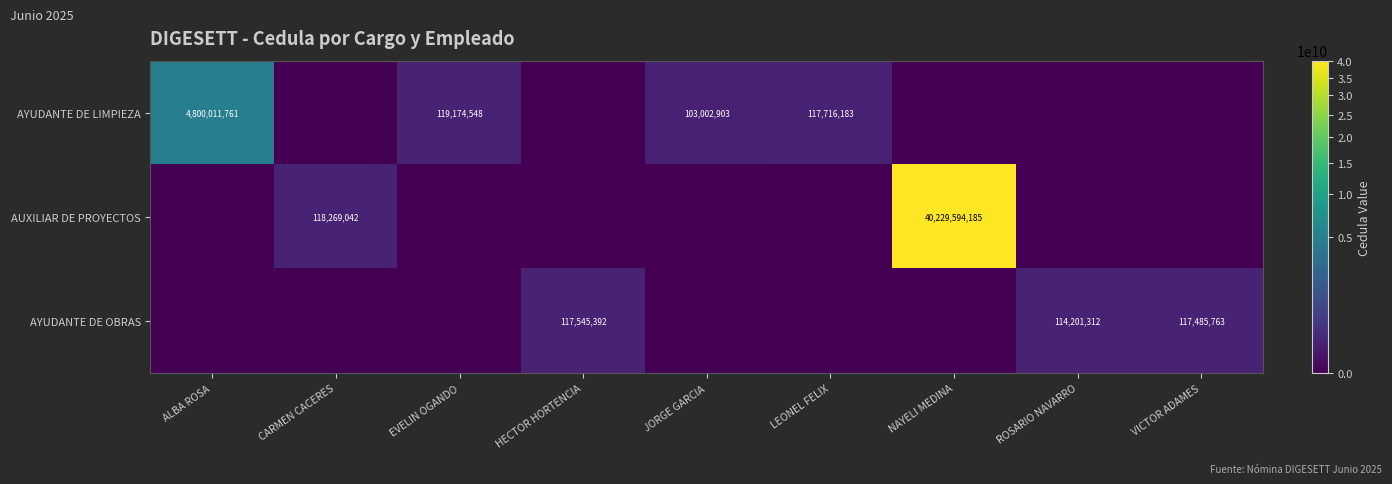

The value of AYUDANTE DE OBRAS at VICTOR ADAMES is 117485763. True or false?

True